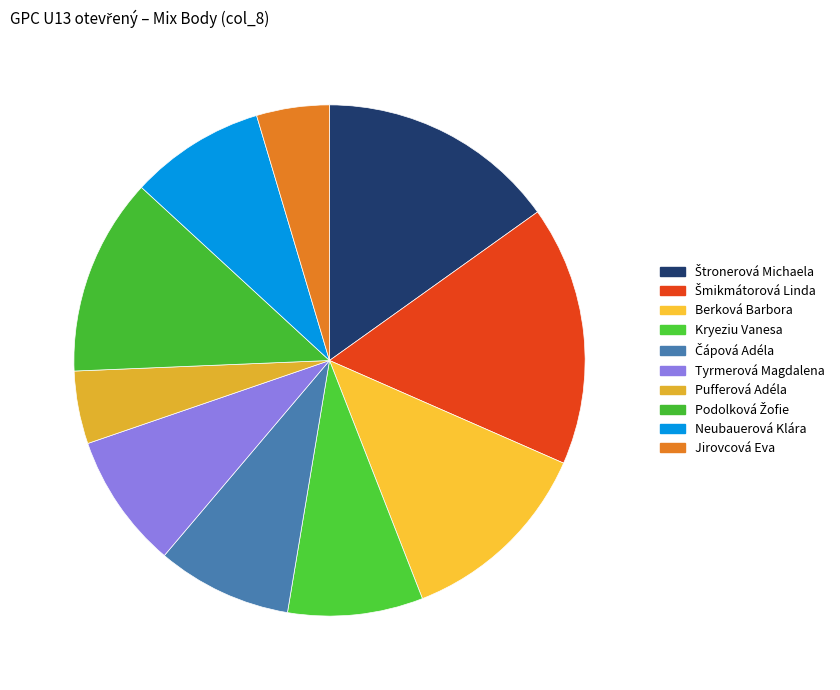

The Tyrmerová Magdalena slice represents 1% of the pie. True or false?

False